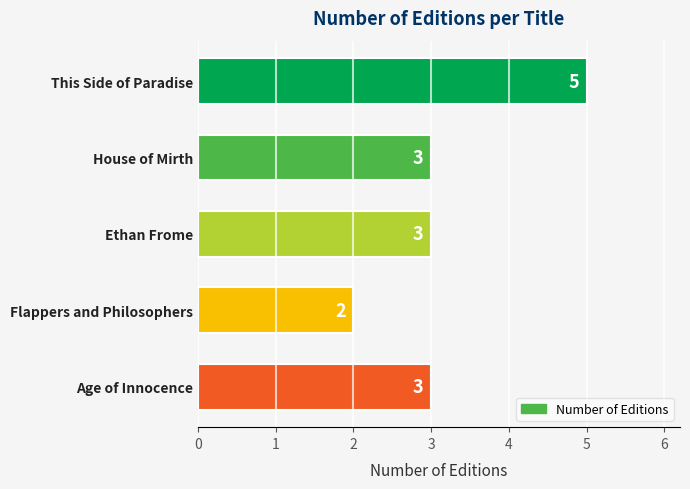

Count the number of data series in this chart.

1